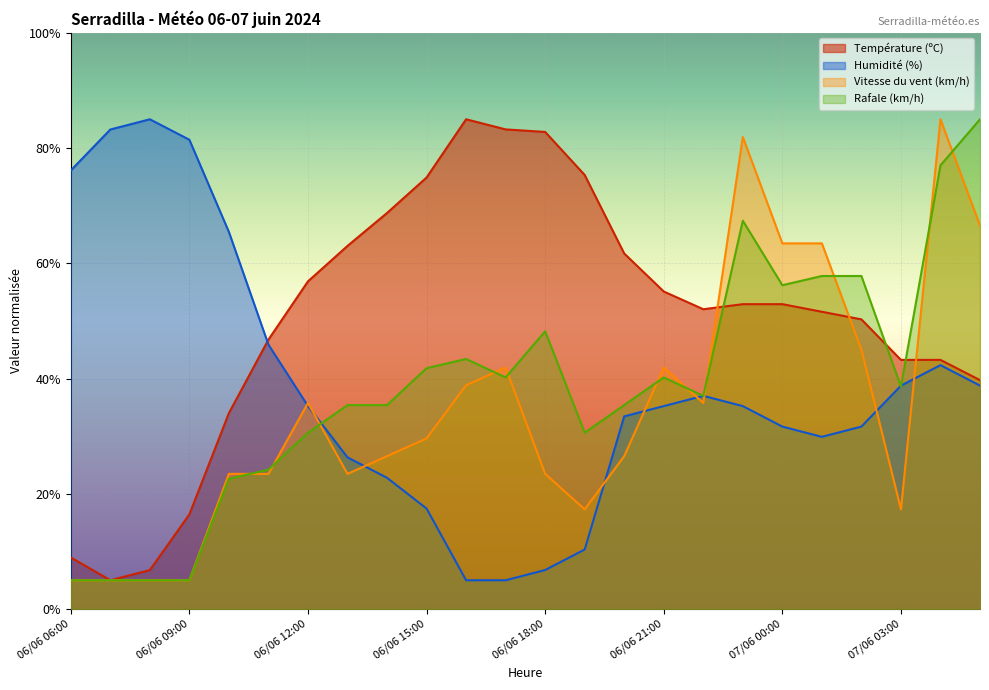

What are all the series names shown in the legend?

Température (ºC), Humidité (%), Vitesse du vent (km/h), Rafale (km/h)